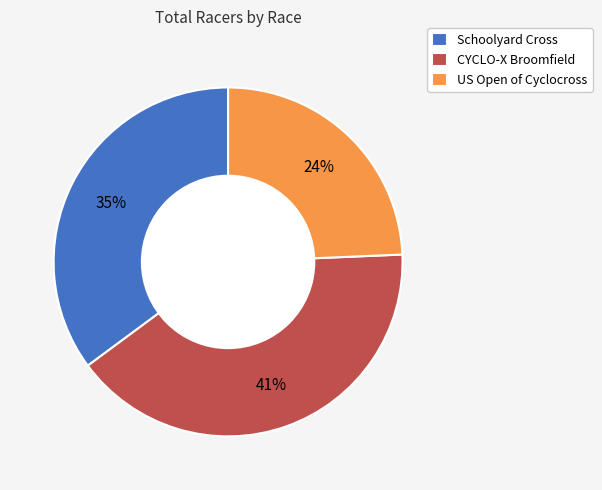

To the nearest percent, what is the average slice percentage?

33%